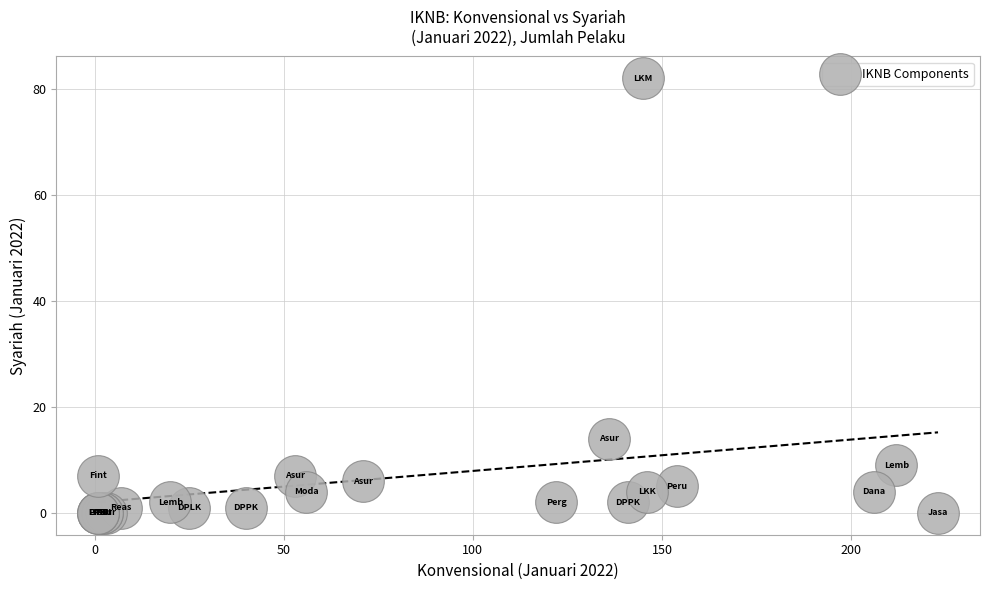

What Y value in the scatter plot is closest to 41?

14